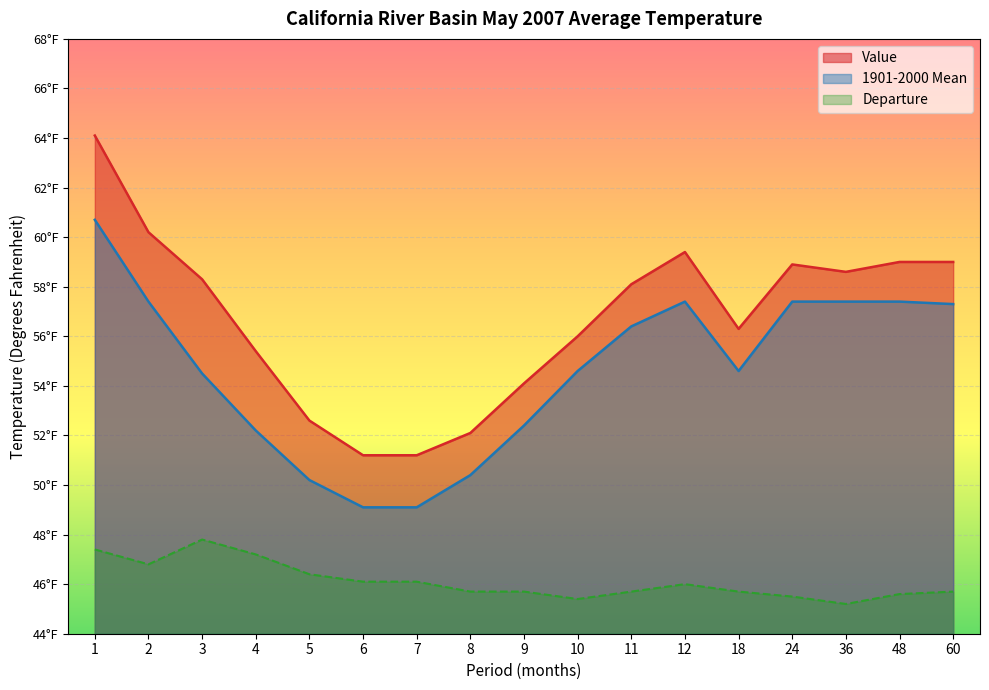

True or false: Departure and Value intersect in this chart.

False